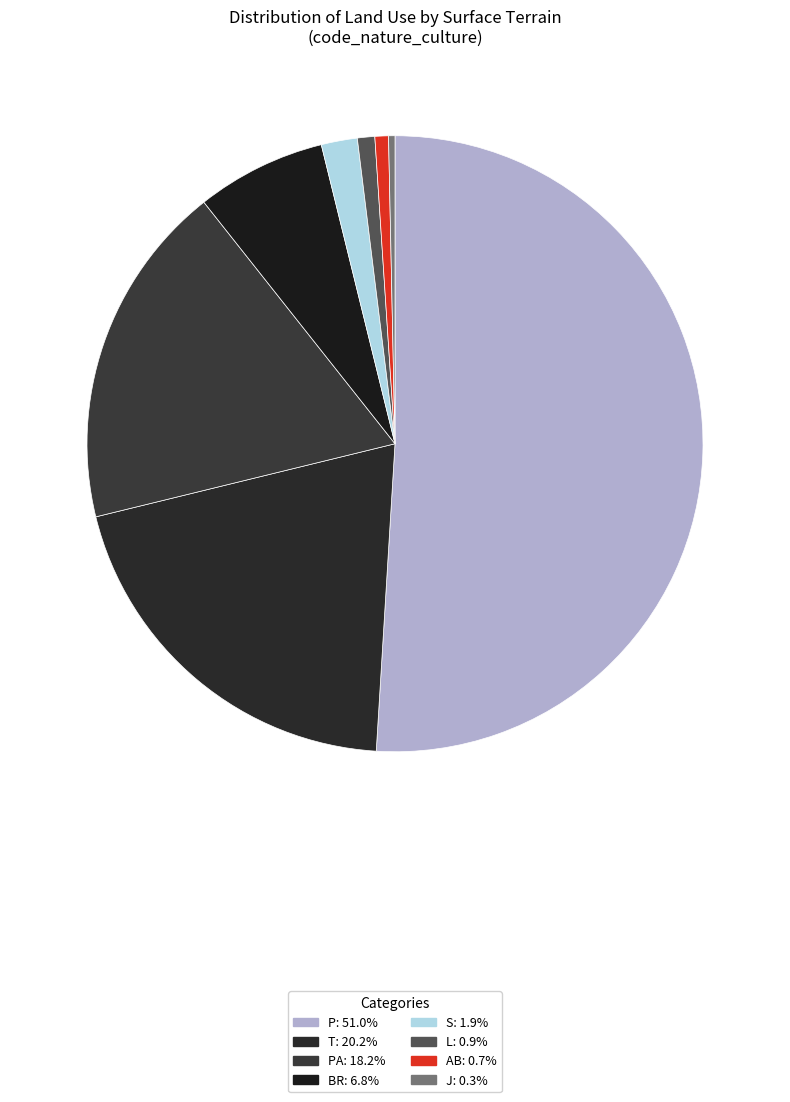

What is the largest slice in the pie chart?

P